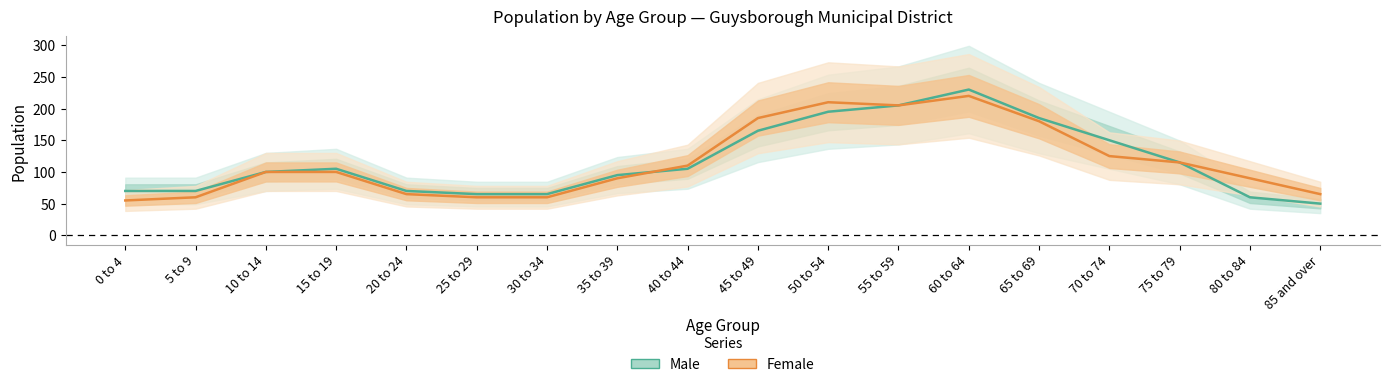

Rank the series by their average value, from highest to lowest.

Male, Female